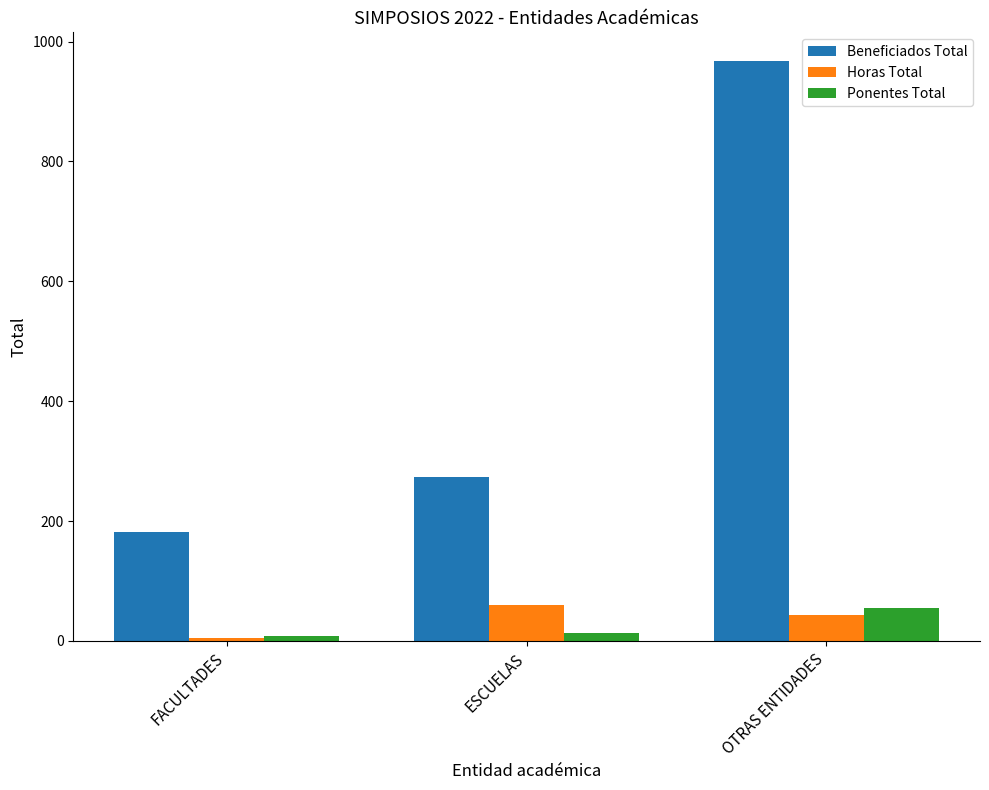

What is the difference between the maximum and minimum values in the Horas Total series?

55